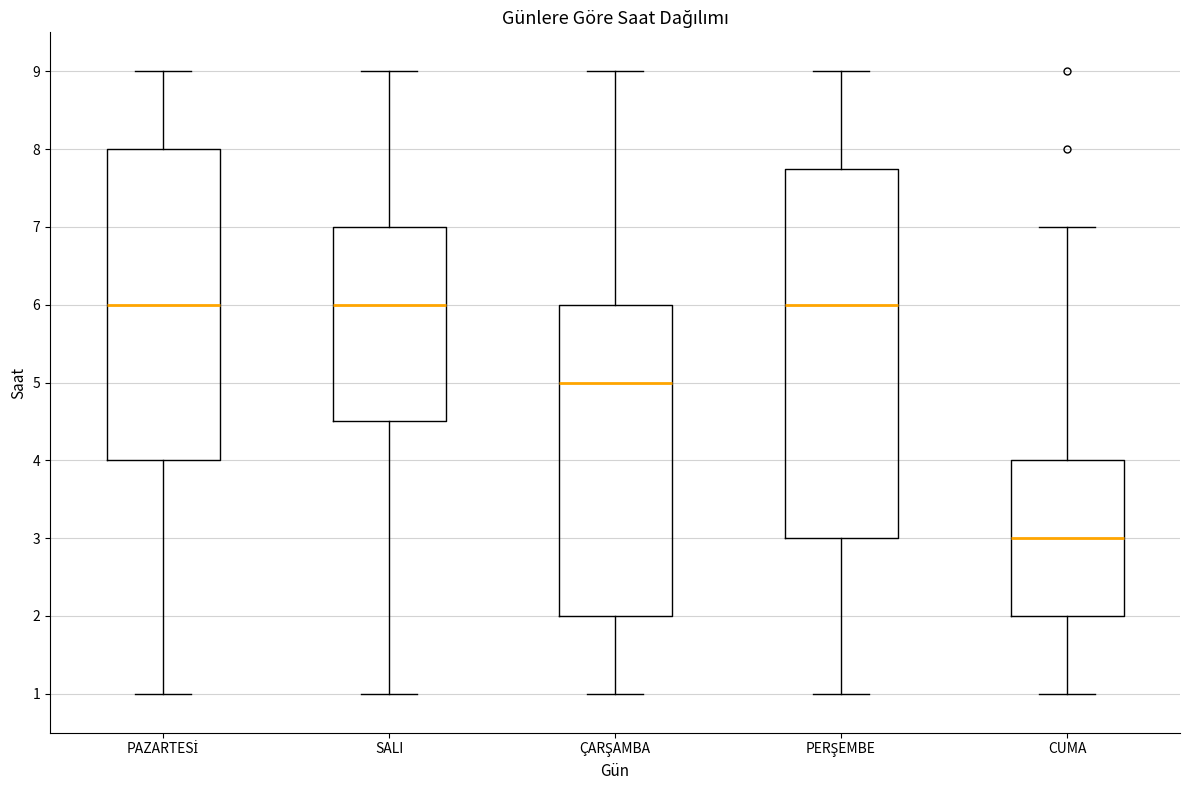

Where does the upper whisker of the box for ÇARŞAMBA end on the y-axis? The values are not printed on the chart, so give them approximately, as read against the axis.

9.0